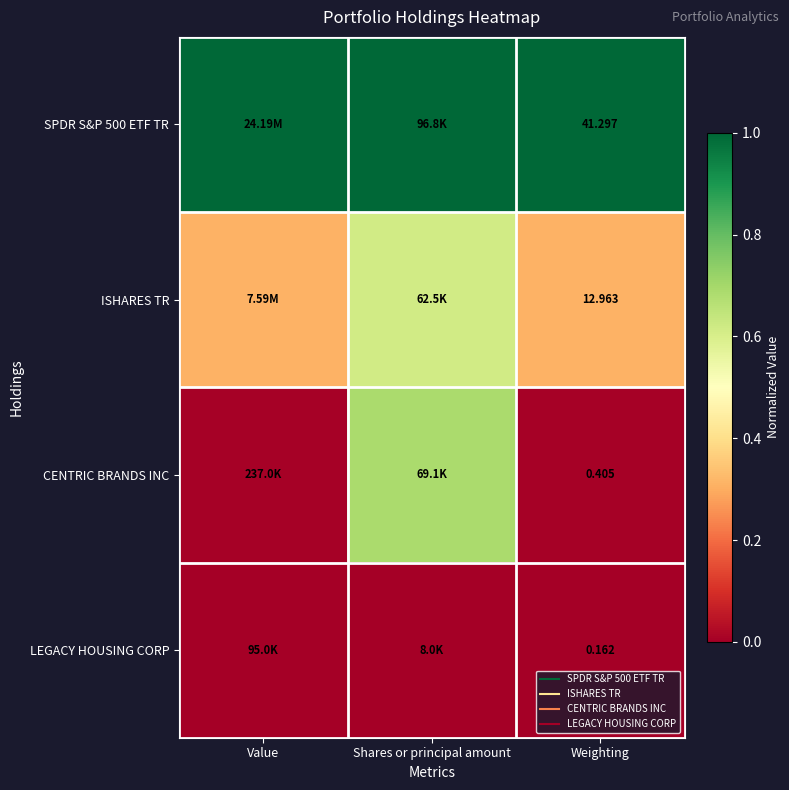

At which category is the sum across all series the highest?

Shares or principal amount